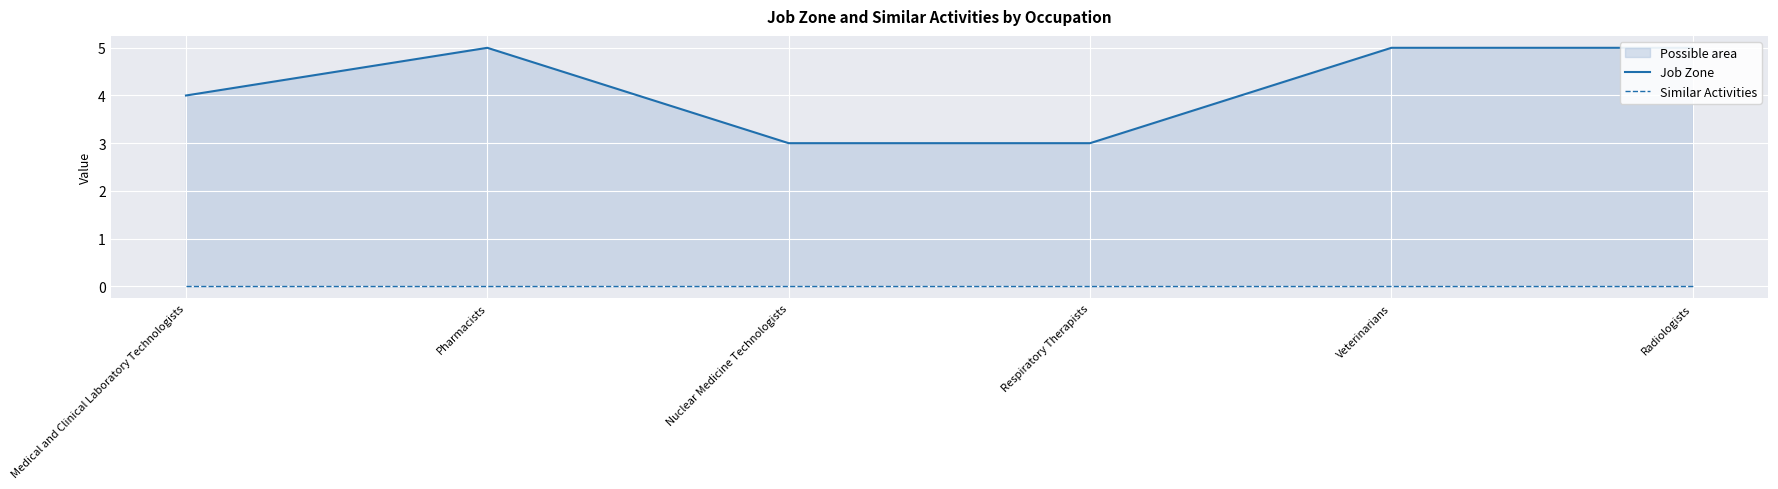

In Job Zone, how many points are higher than both neighbors (excluding endpoints)?

1